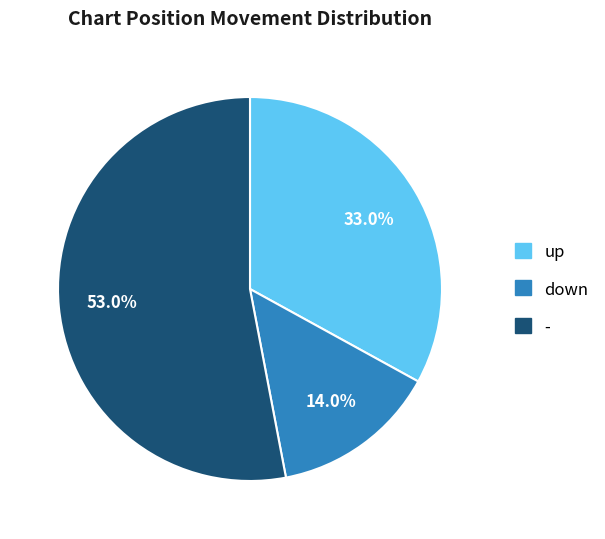

Approximately how many times larger is the value at up compared to -?

0.6